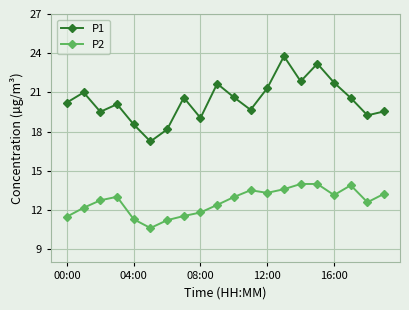

What is the difference between the maximum and second lowest values in the P1 series?

5.6